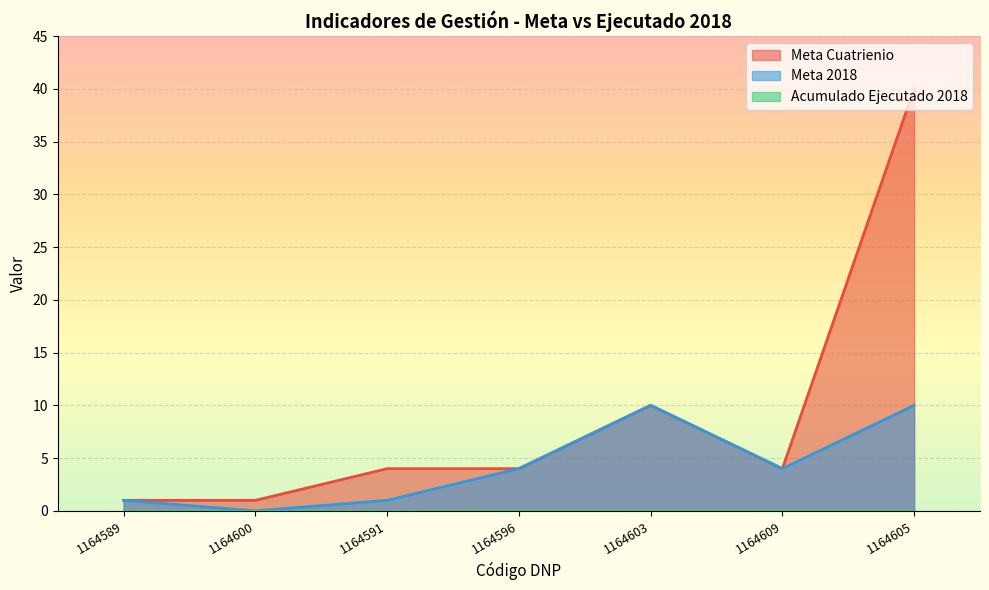

How many interior local peaks does the Meta 2018 series have?

1